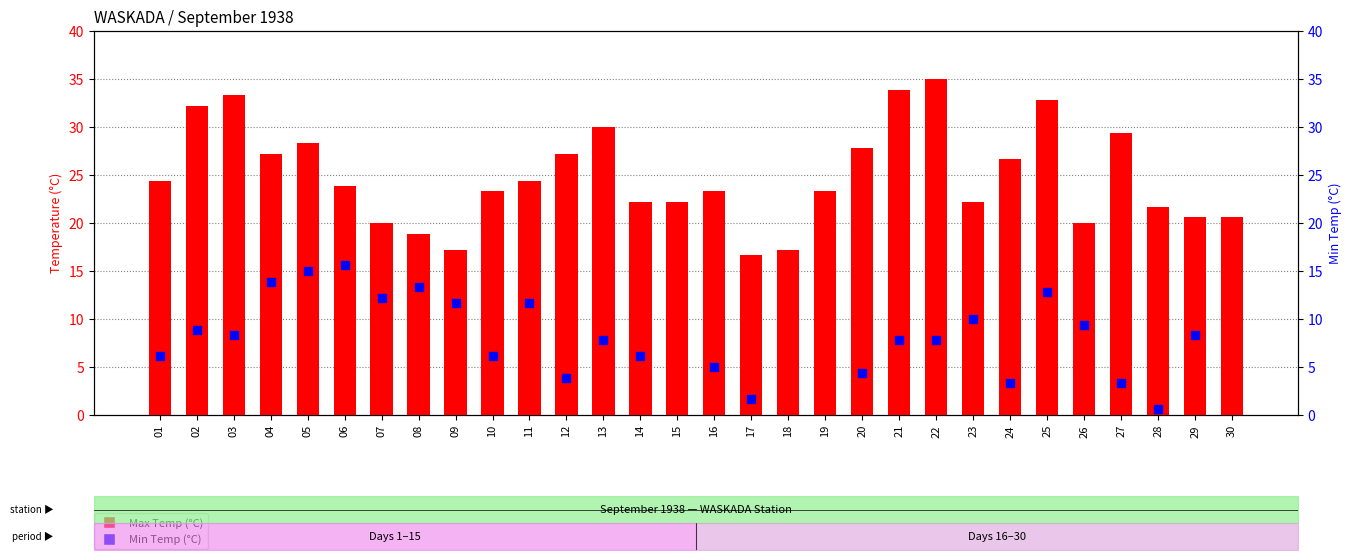

What is the total value across all series at 21?

41.7